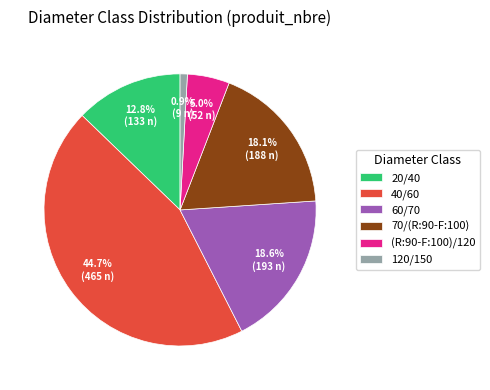

Is it true that 120/150 is 1% of the pie?

True